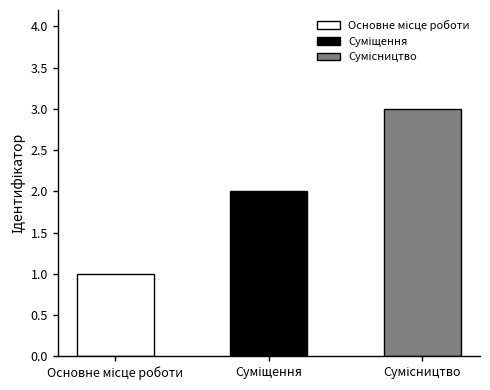

How many bars are there in total?

3